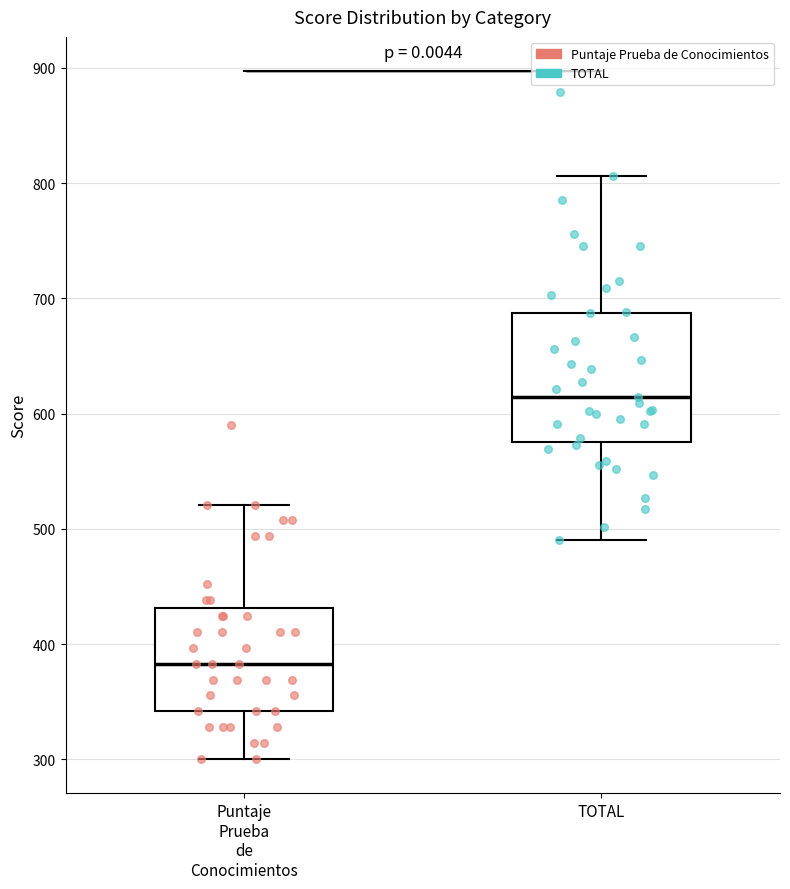

Where is the lower edge of the box for TOTAL on the y-axis? The values are not printed on the chart, so give them approximately, as read against the axis.

580